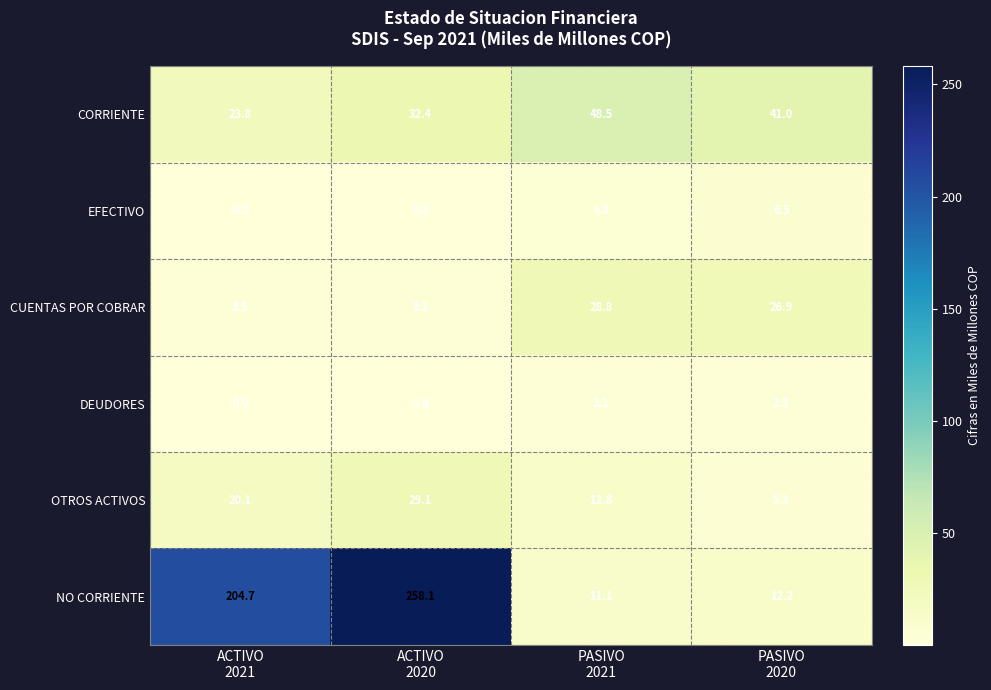

What is the maximum value shown in the chart?

258.1